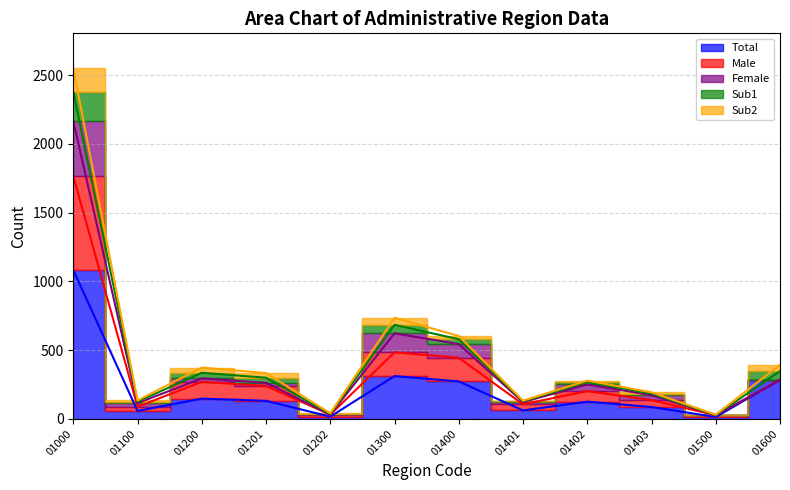

At which category is the sum across all series the highest?

01000